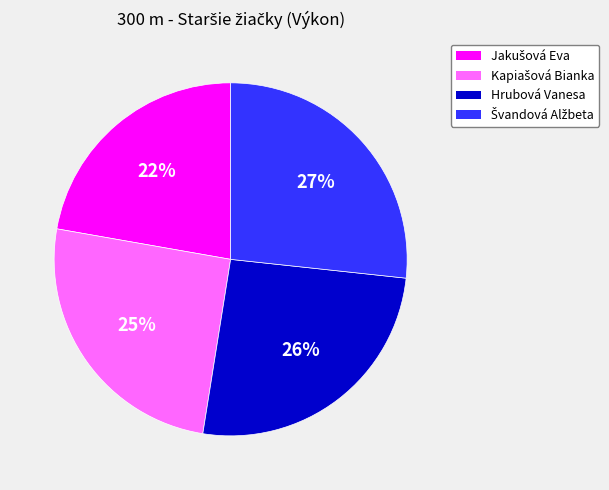

To the nearest percent, what portion does Hrubová Vanesa represent?

26%